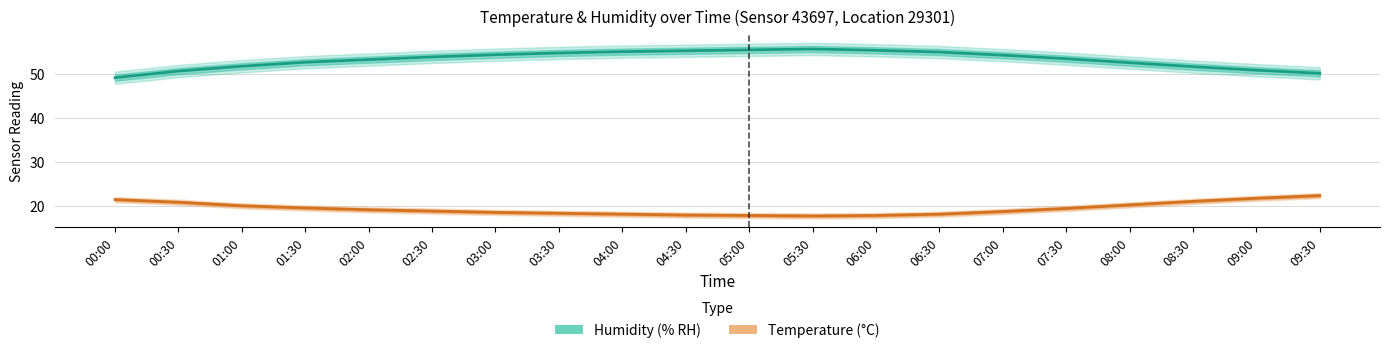

Read the Humidity value at 03:00.

54.3